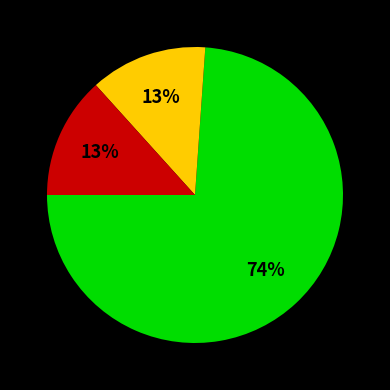

Does any single category account for the majority?

Yes